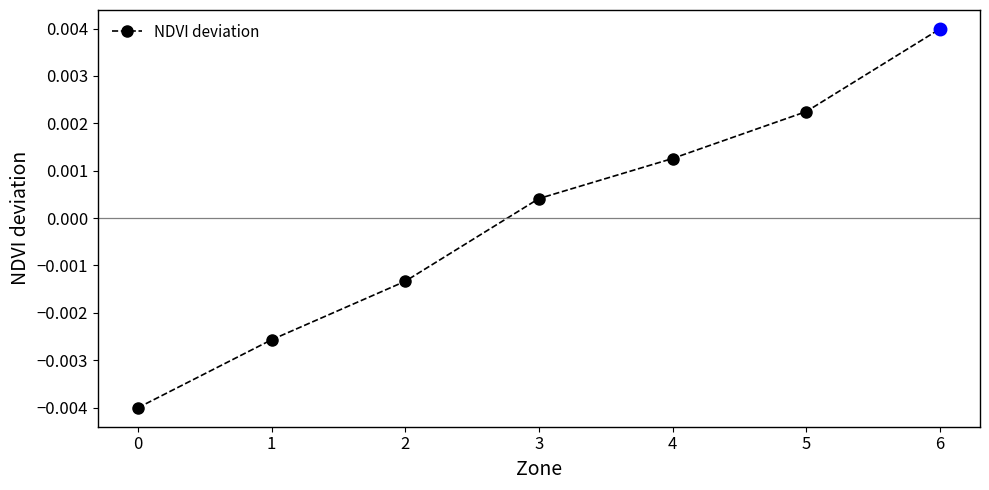

At which category does the chart reach its peak across all series?

6